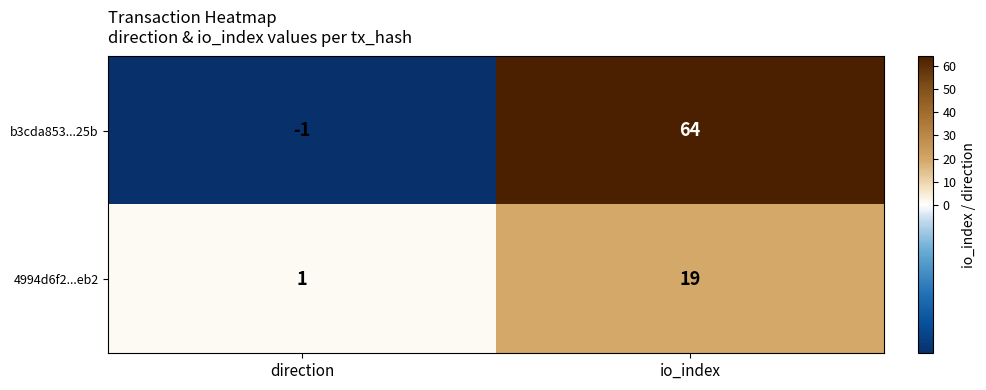

True or false: b3cda853...25b has a value of 0 at direction.

False